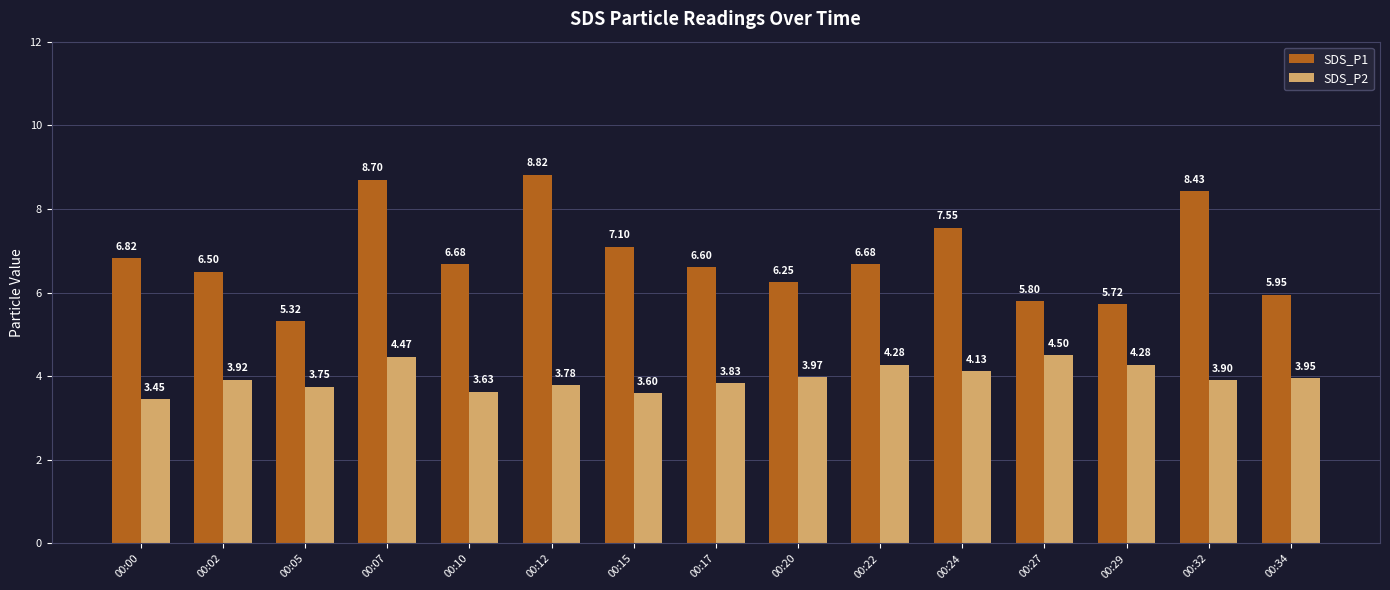

Rank the series by their maximum value, from lowest to highest.

SDS_P2, SDS_P1